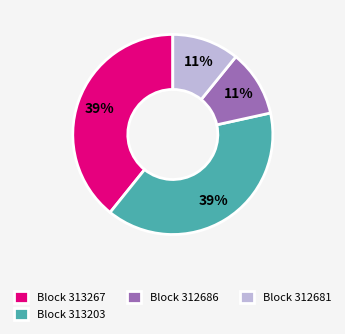

Approximately how many times larger is the value at Block 312681 compared to Block 312686?

1.0